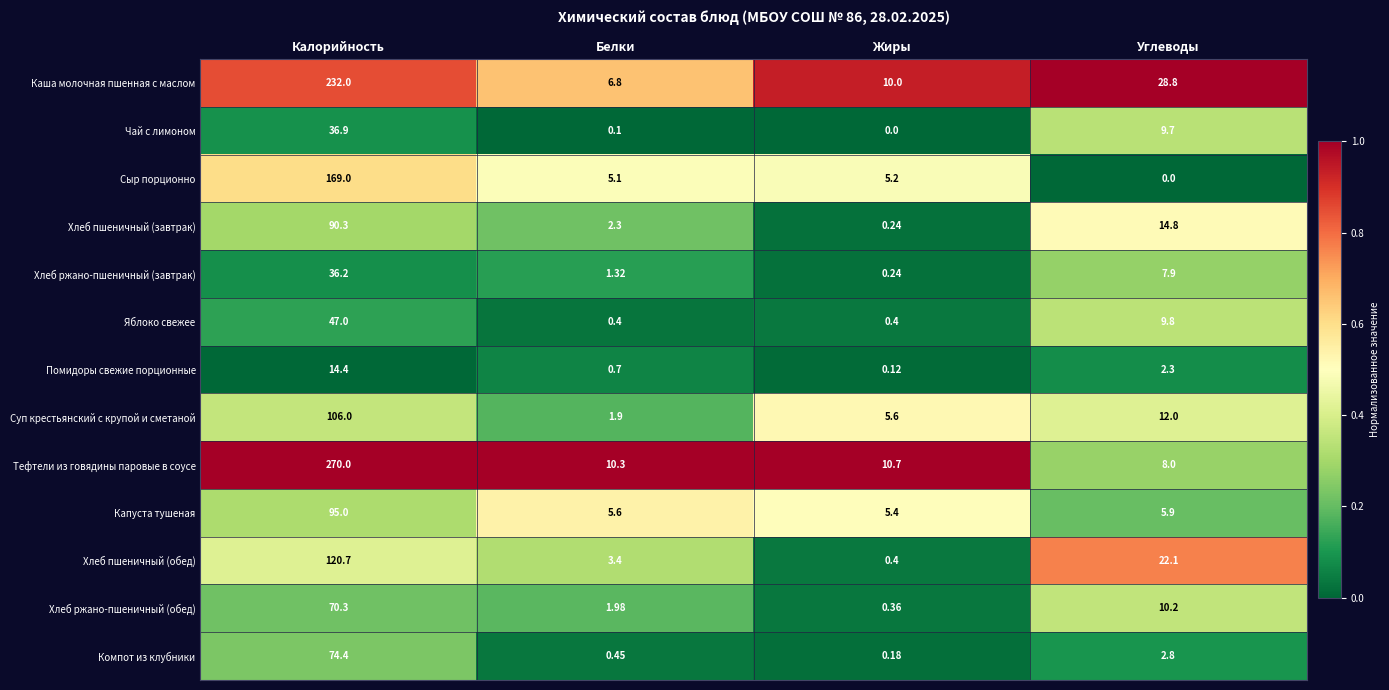

What is the total value across all series at Жиры?

38.8